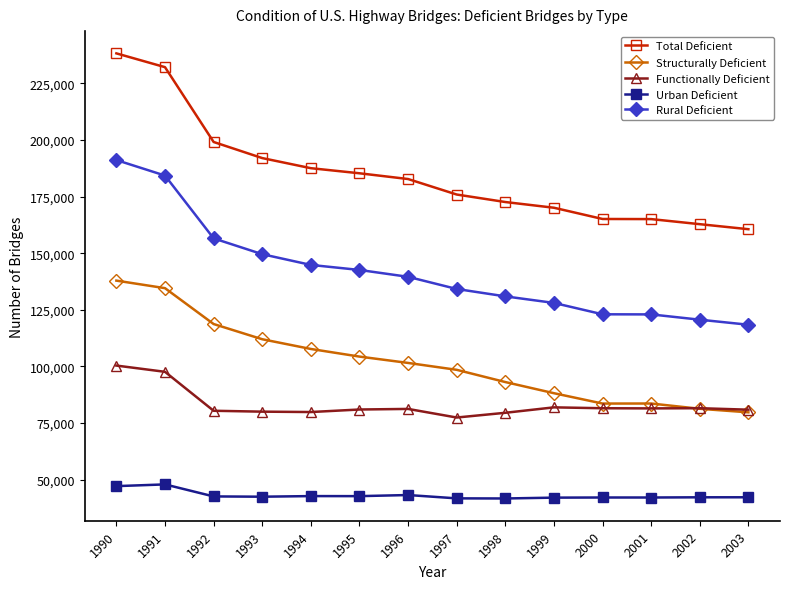

Rank the series at 1996 from lowest to highest value.

Urban Deficient, Functionally Deficient, Structurally Deficient, Rural Deficient, Total Deficient